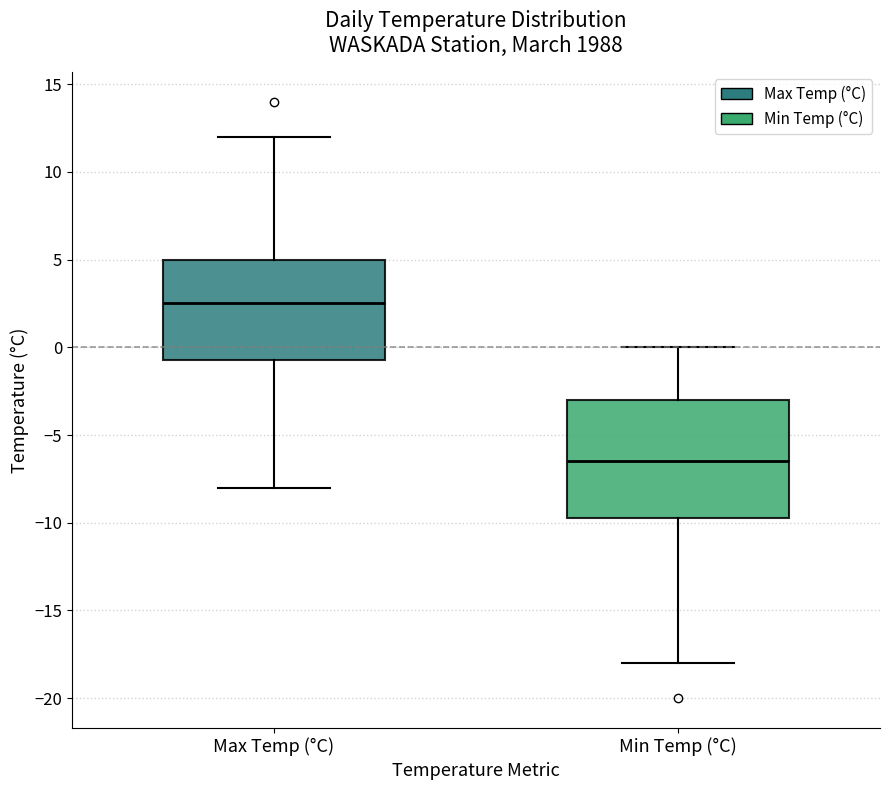

Reading left to right, transcribe this box plot: for each box, give where its median line is, the range the box spans, and where its two whiskers end, as read against the y-axis. The values are not printed on the chart, so give them approximately, as read against the axis.

Max Temp (°C): median 2.5, box -0.5 to 5.0, whiskers -8.0 to 12.0
Min Temp (°C): median -6.5, box -9.5 to -3.0, whiskers -18.0 to 0.0